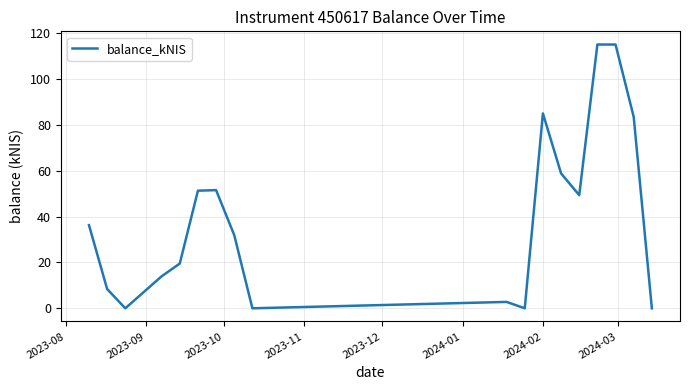

What is the difference between the maximum and minimum values?

115.0